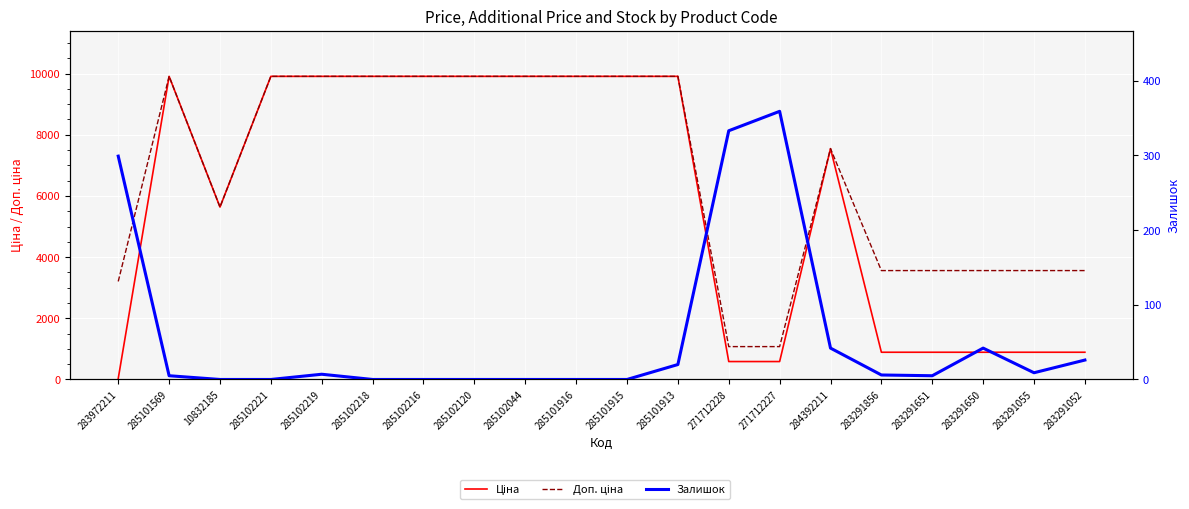

At which category is the sum across all series the highest?

285101913